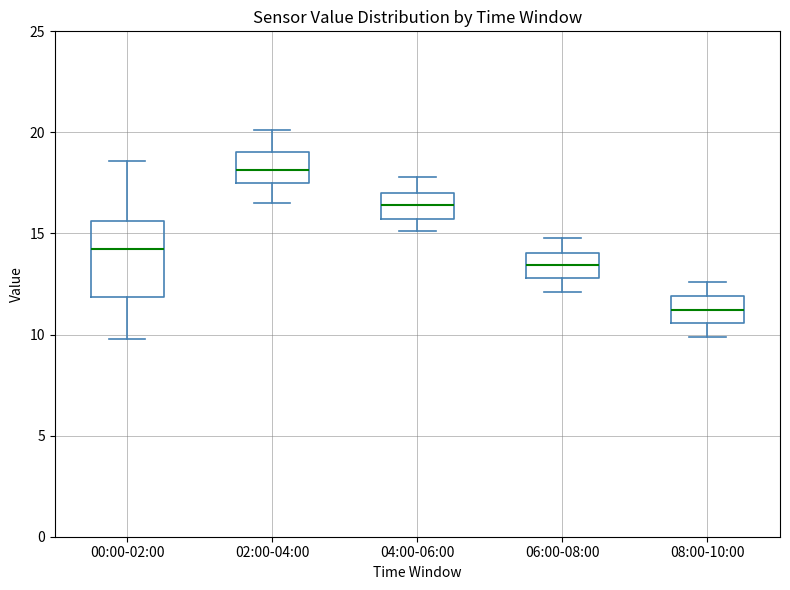

Where is the lower edge of the box for 04:00-06:00 on the y-axis? The values are not printed on the chart, so give them approximately, as read against the axis.

15.5